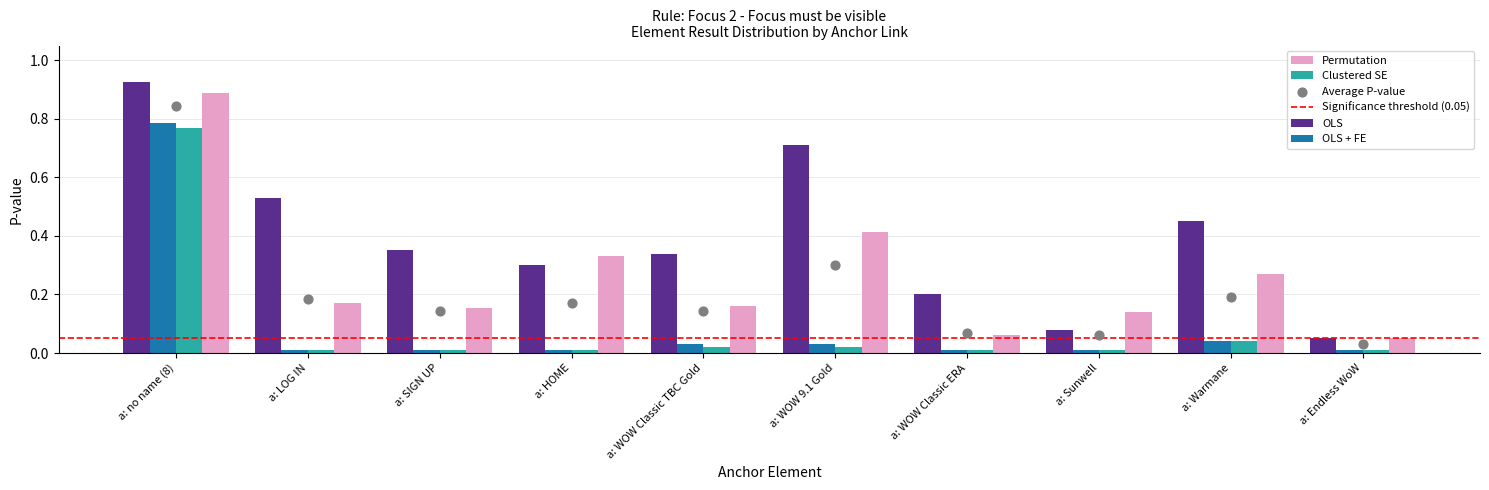

Which series has the widest spread of Y values?

Element Position